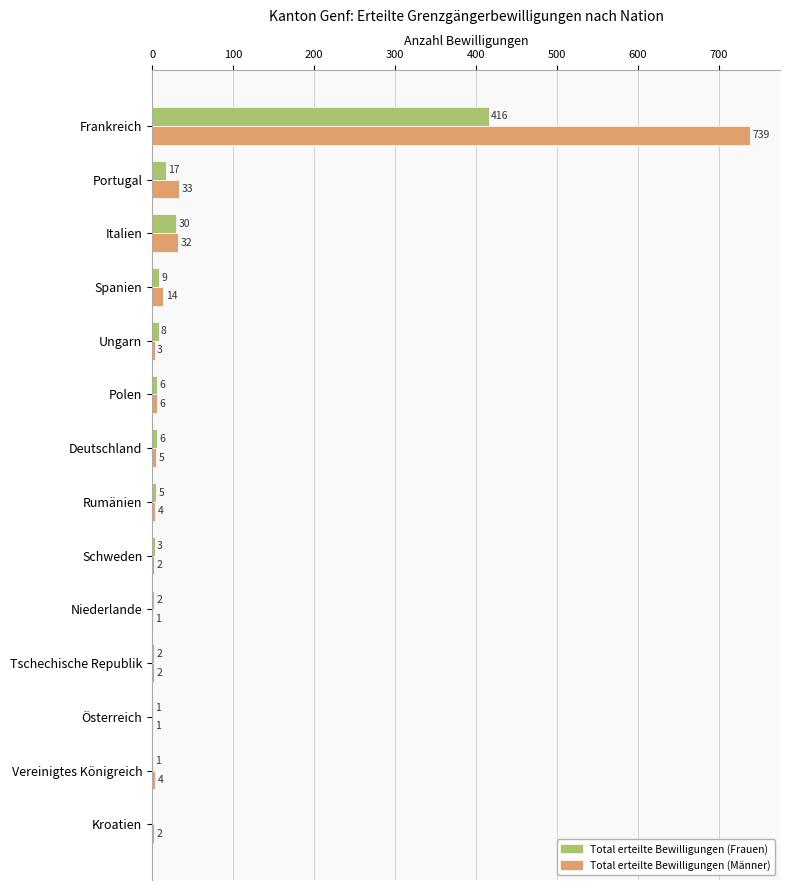

Between Niederlande and Österreich, which series saw the biggest shift?

Total erteilte Bewilligungen (Frauen)